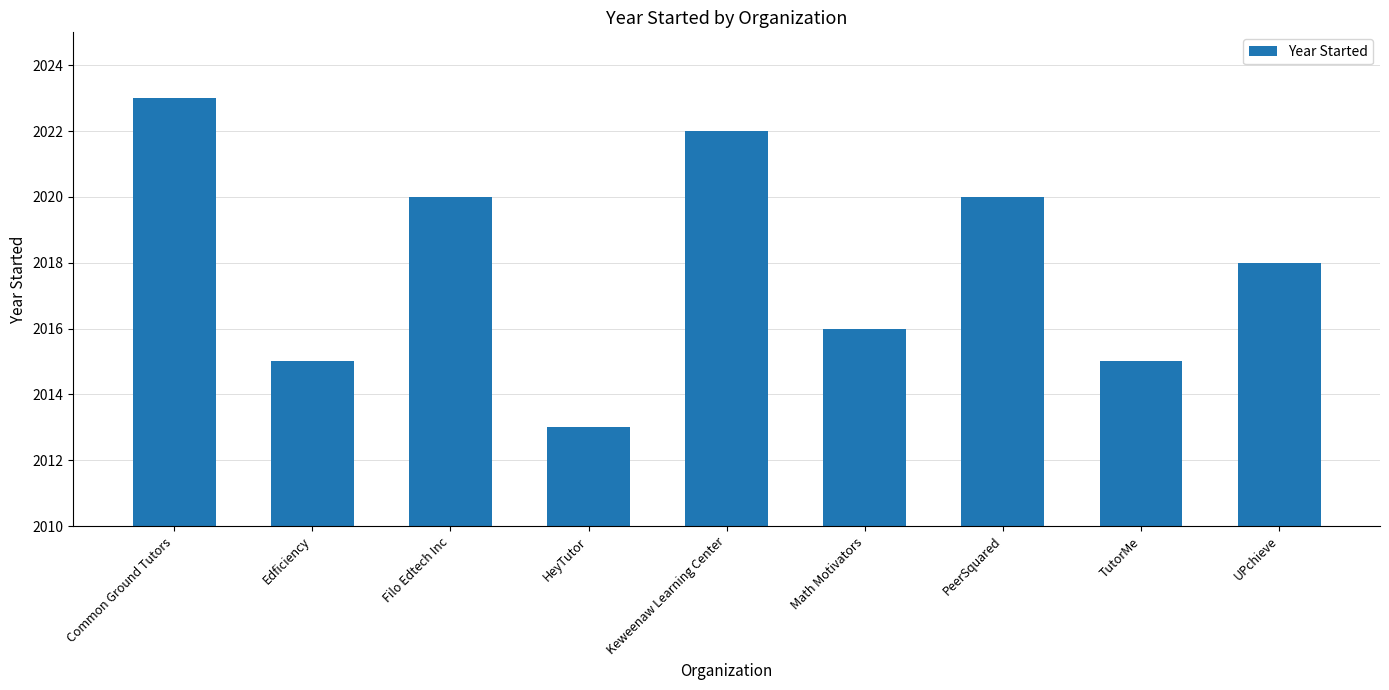

Between Math Motivators and UPchieve, which is larger?

UPchieve